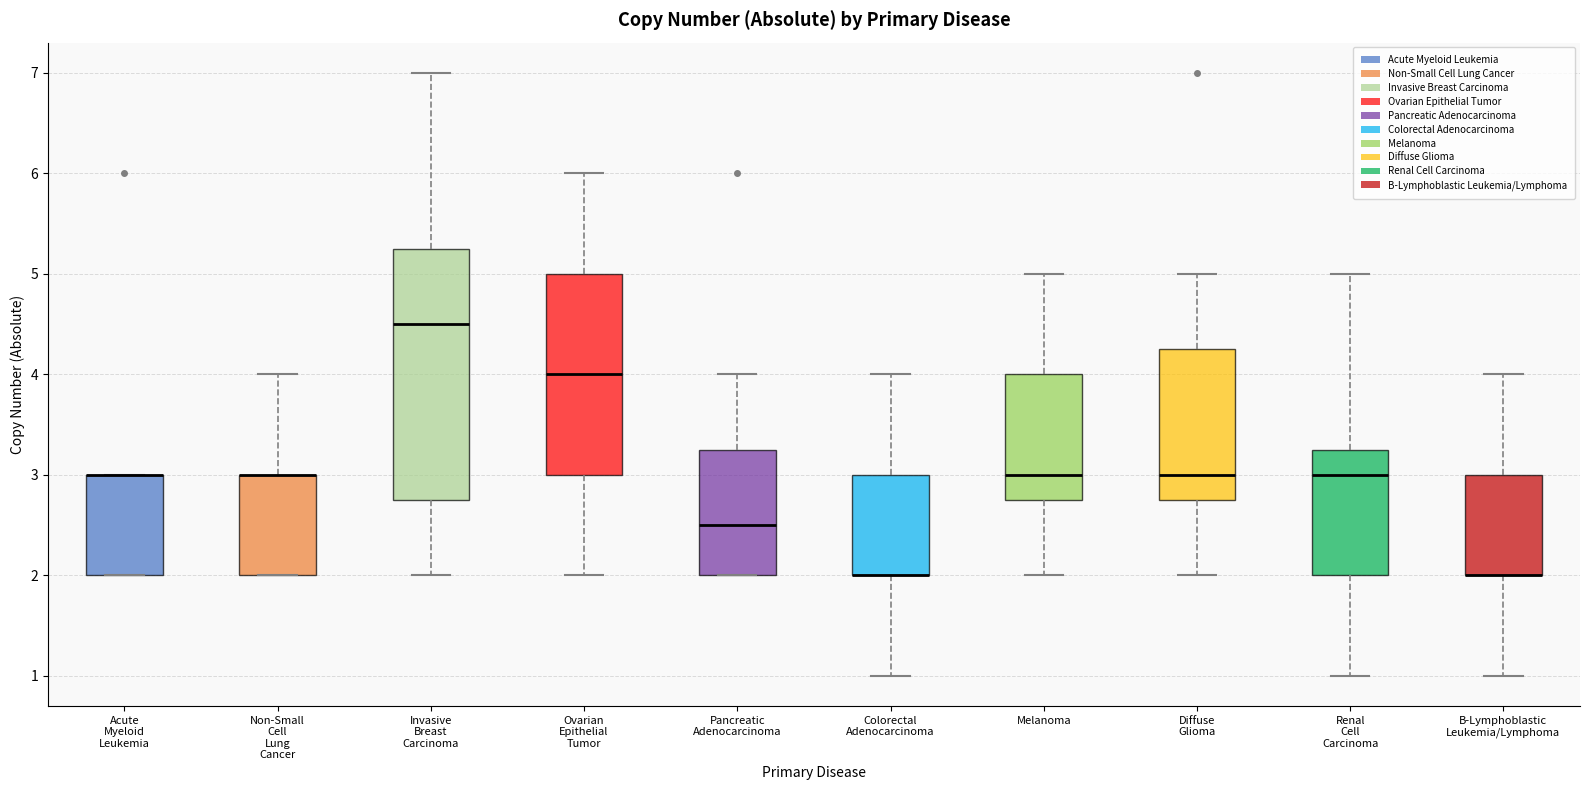

Which box is the tallest, from its lower edge to its upper edge?

Invasive Breast Carcinoma